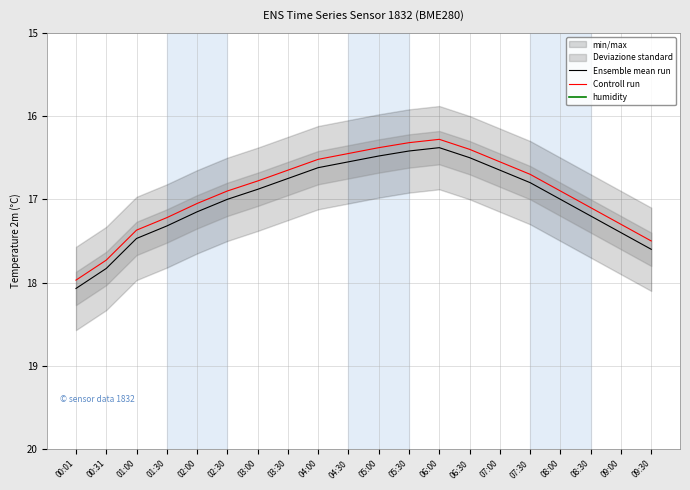

Rank the series at 07:30 from highest to lowest value.

Ensemble mean run, Controll run, humidity